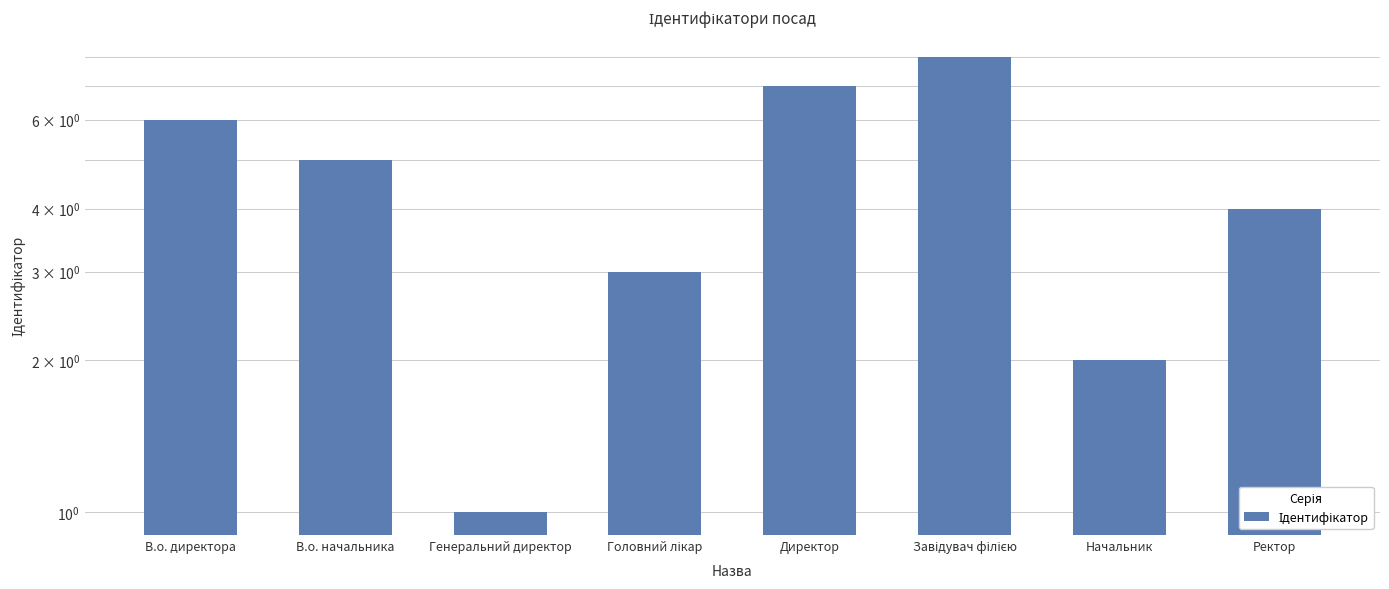

What is the difference between the values at Головний лікар and В.о. начальника?

2